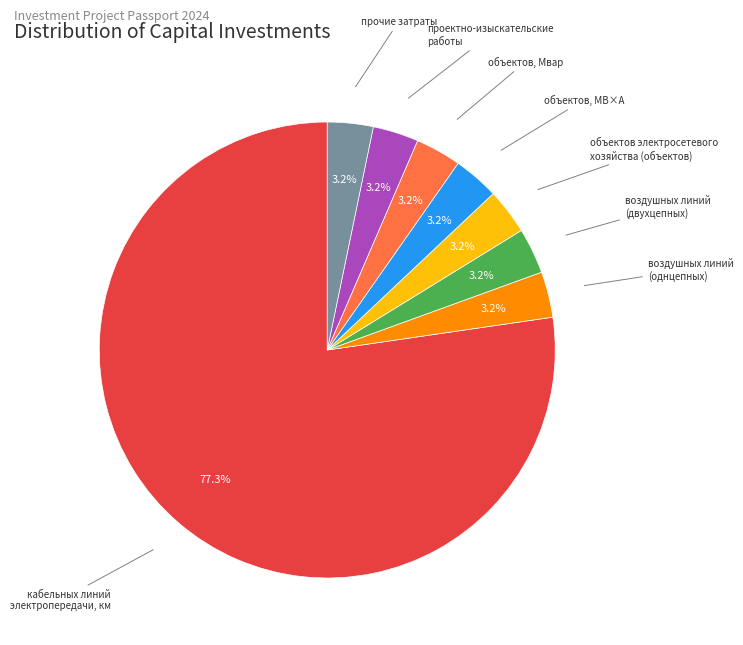

What is the majority slice?

кабельных линий электропередачи, км